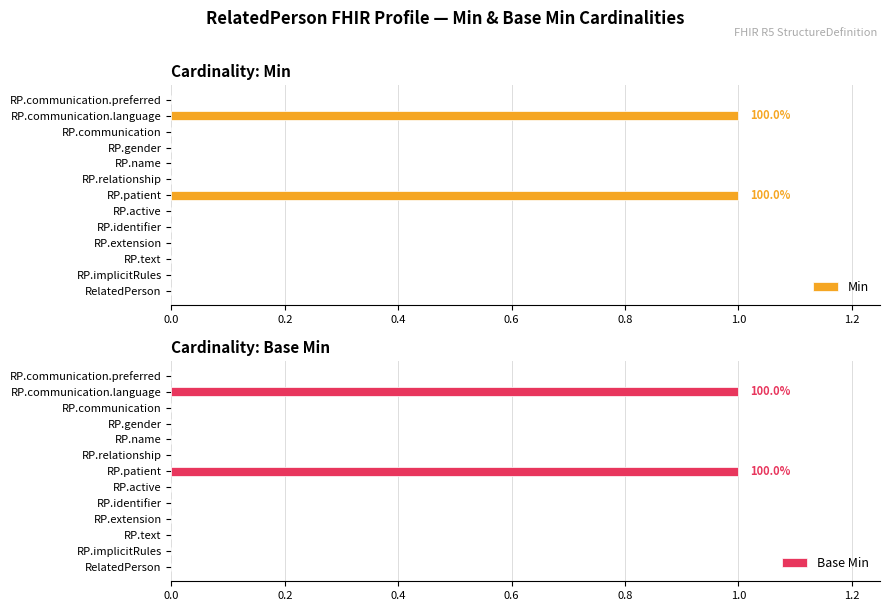

True or false: Base Min has a value of 0 at RelatedPerson.

True